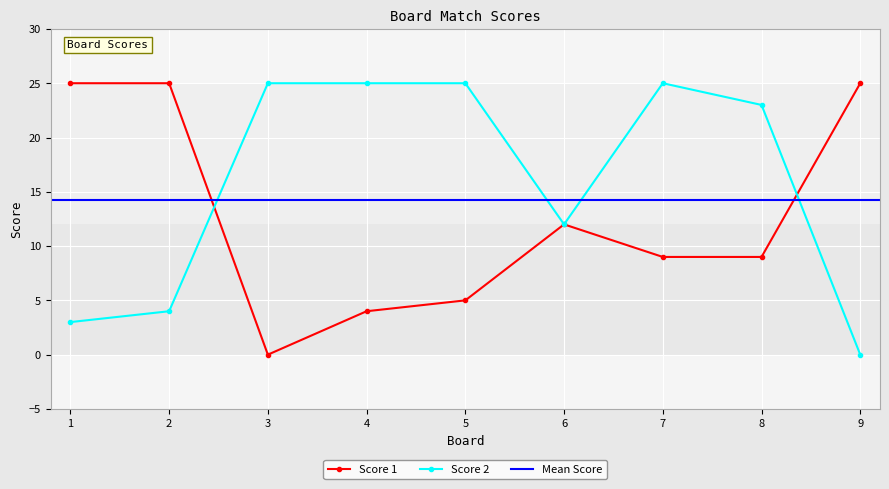

True or false: Score 2 has a value of 23 at 8.

True